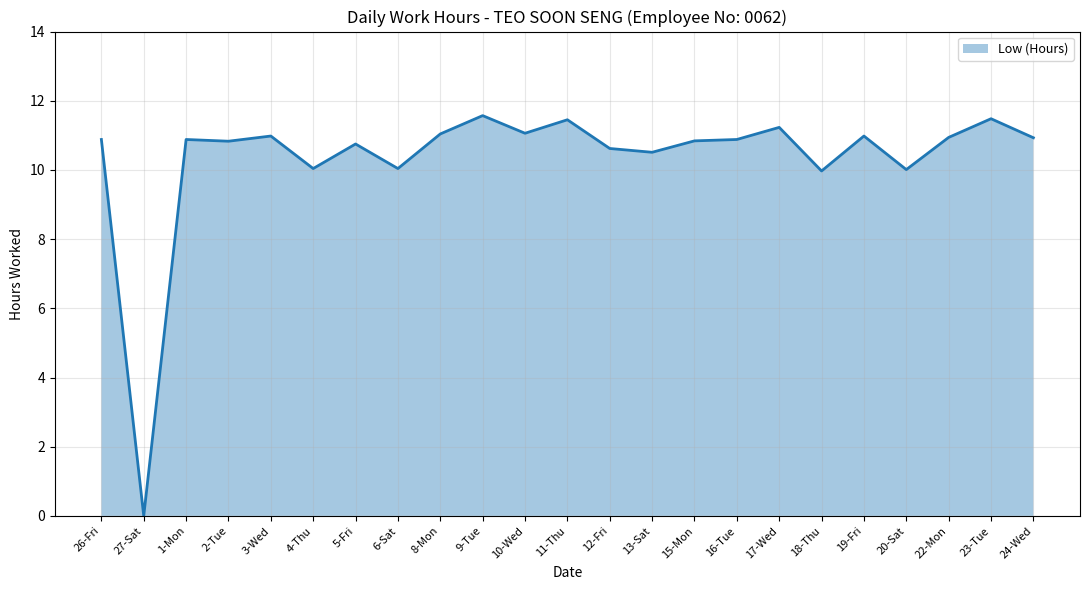

What position from the left is 27-Sat?

2